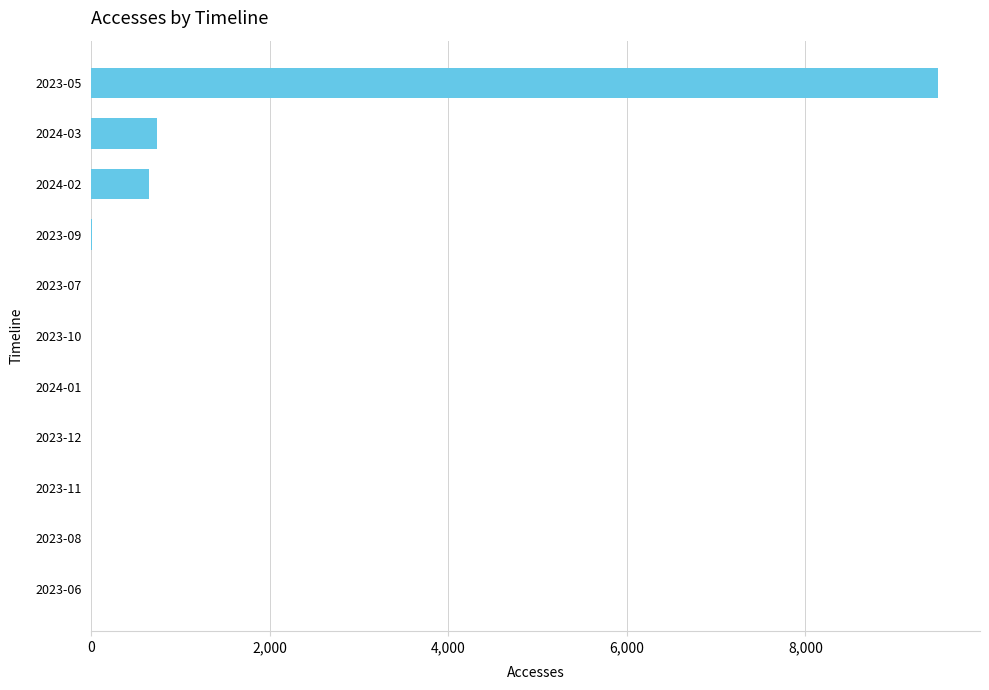

The value at 2024-02 is 644. True or false?

True